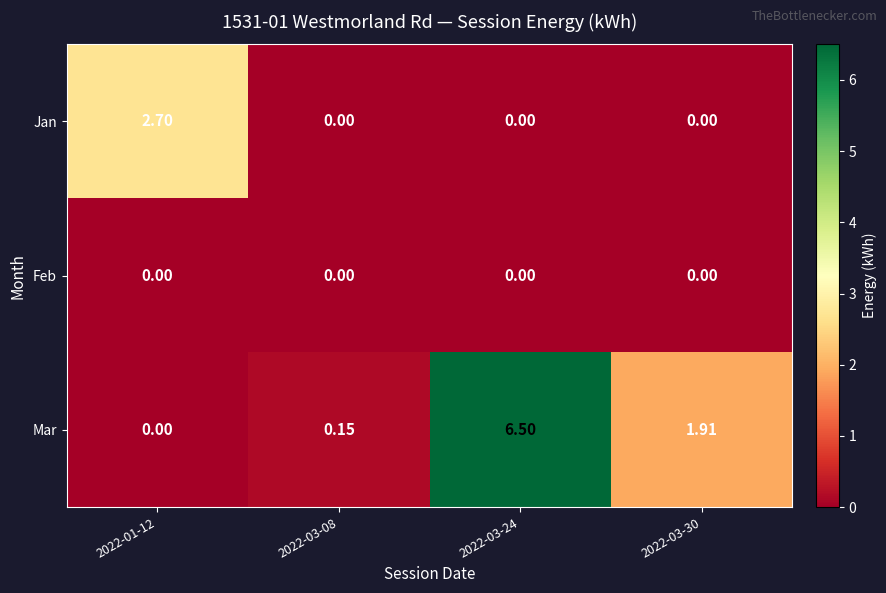

How many categories are shown in the chart?

4